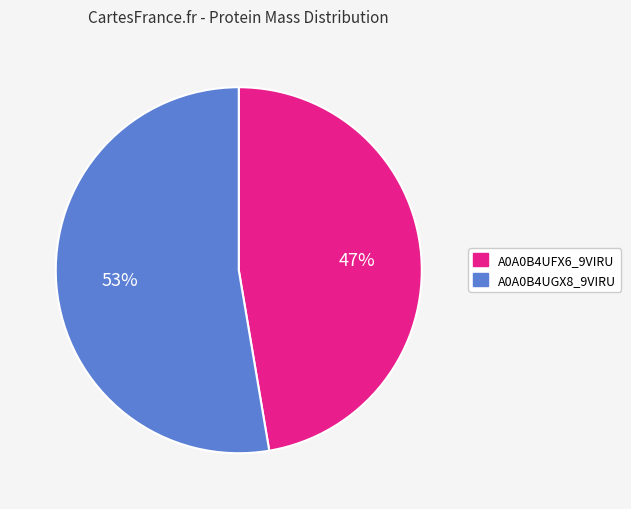

Which category accounts for the majority?

A0A0B4UGX8_9VIRU